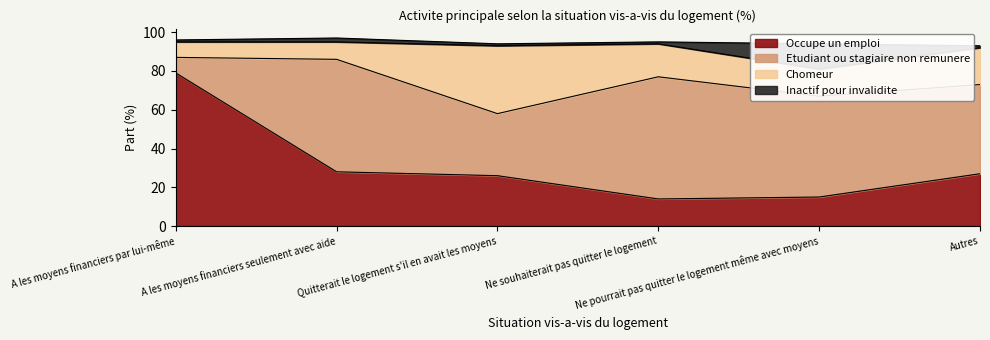

What is the difference between the maximum and second lowest values in the Inactif pour invalidite series?

12